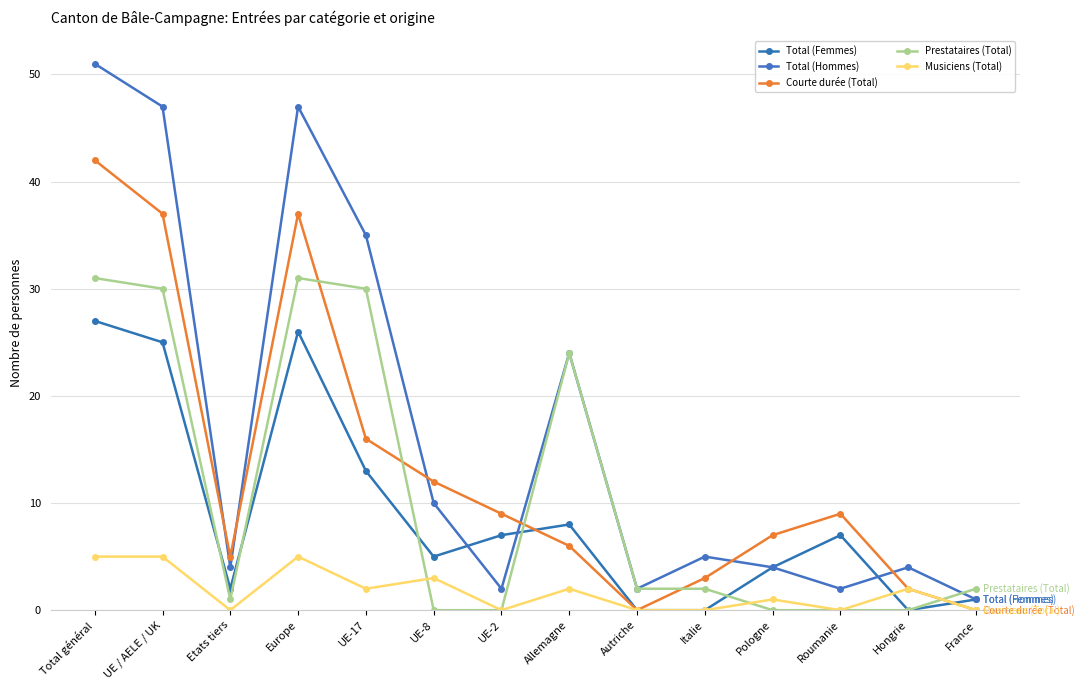

After their last crossing, which series has the higher values: Total (Hommes) or Courte durée (Total)?

Total (Hommes)